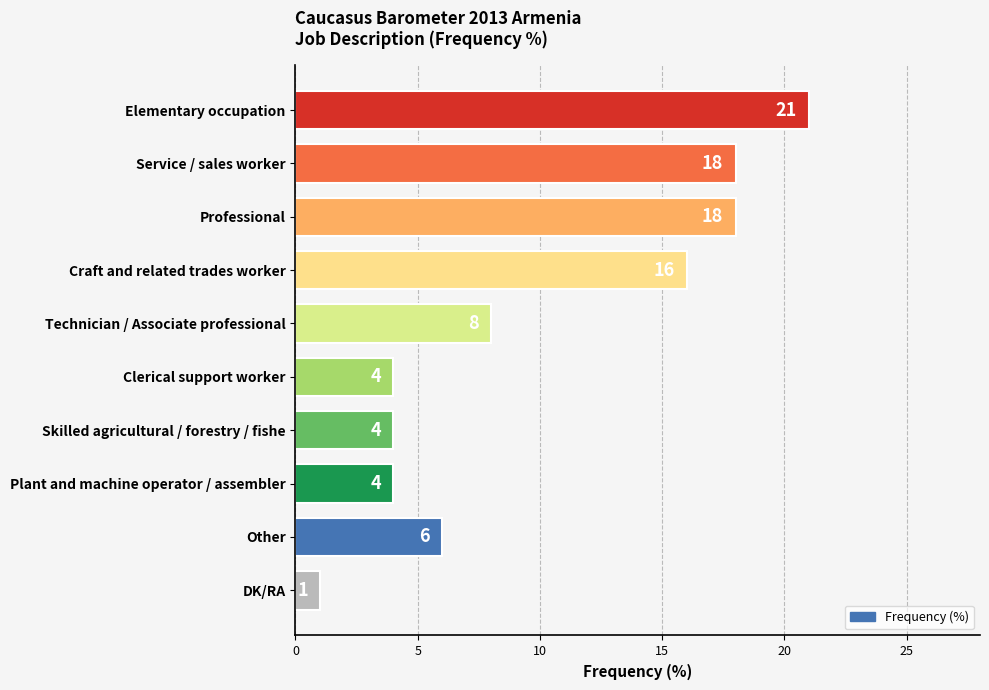

True or false: the data shows 18 at Professional.

True